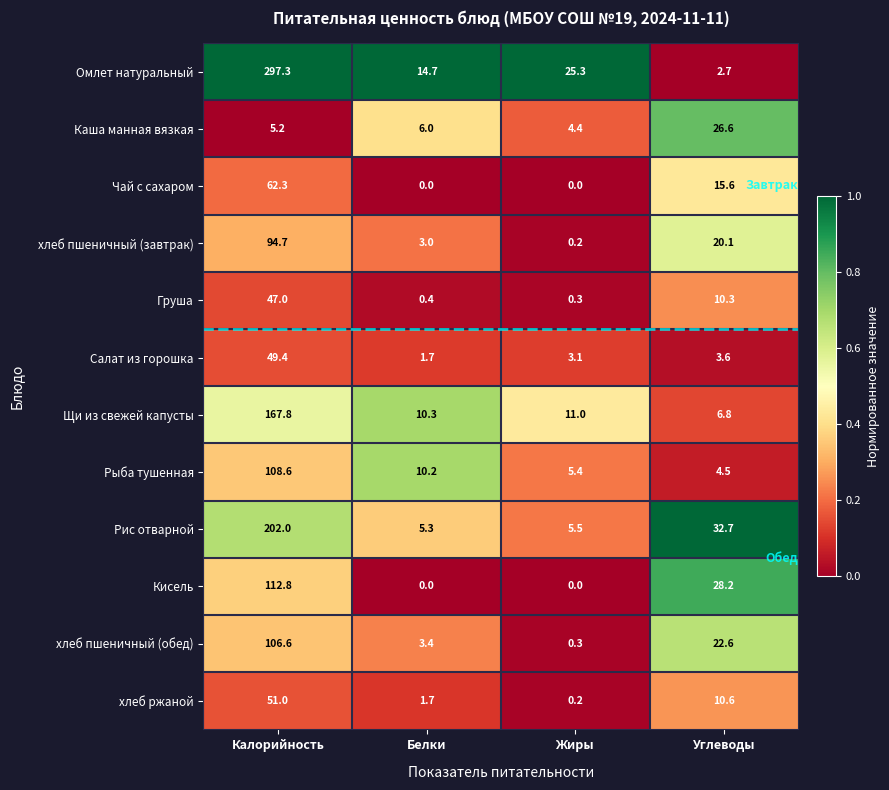

Which series has the largest total across all categories?

Омлет натуральный